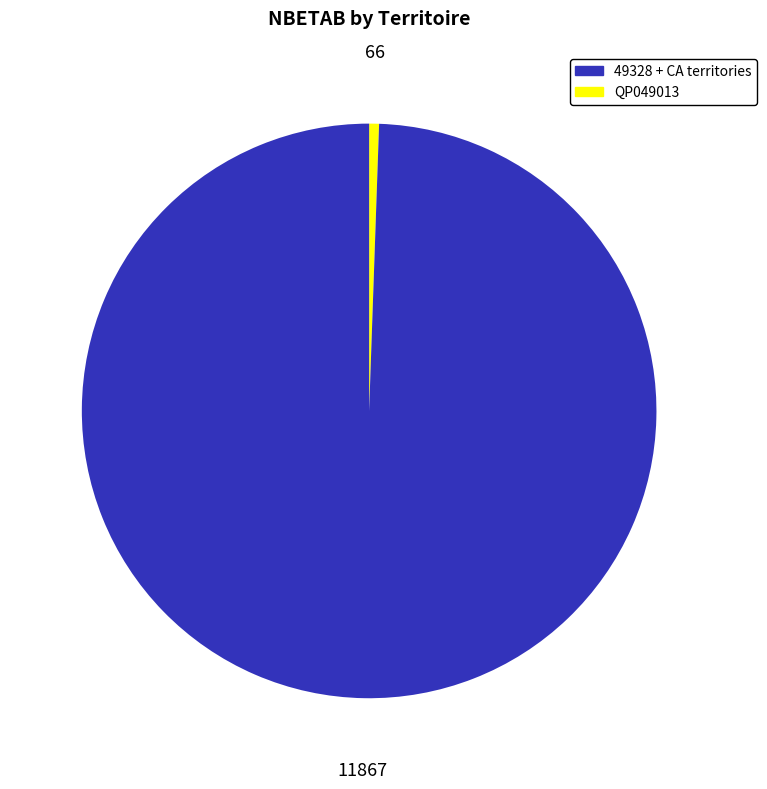

Is there a majority slice in this chart?

Yes